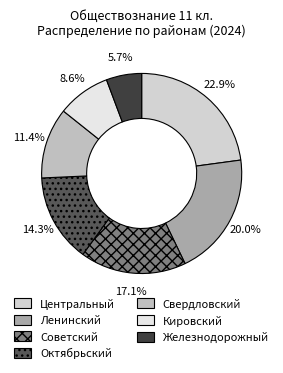

What is the total percentage of Советский and Ленинский?

37.1%